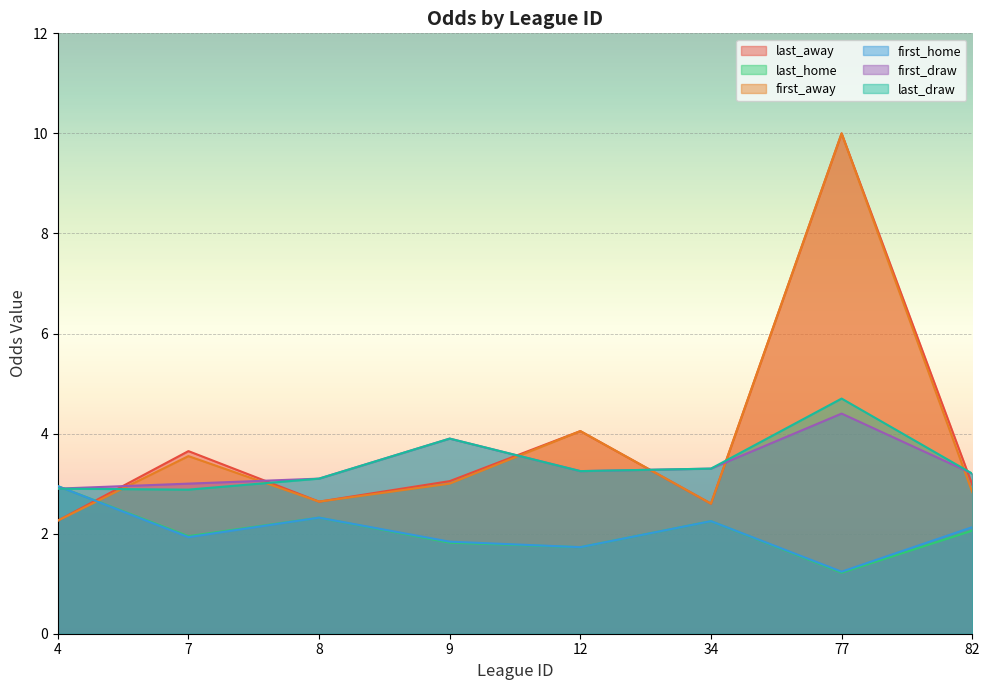

What is the total value across all series at 34?

16.3